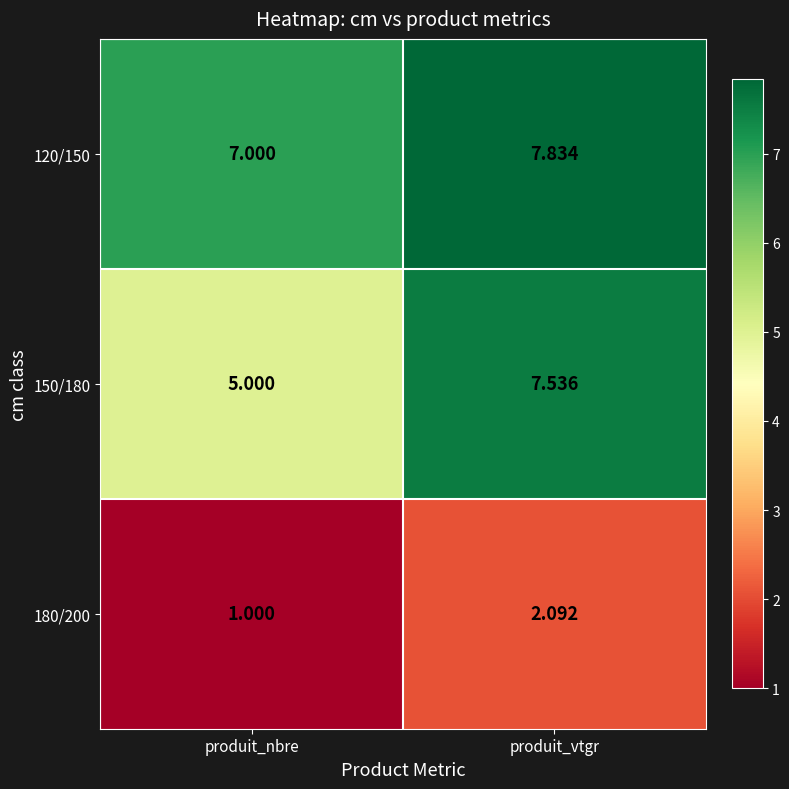

At which label is 180/200 closest to 1?

produit_nbre